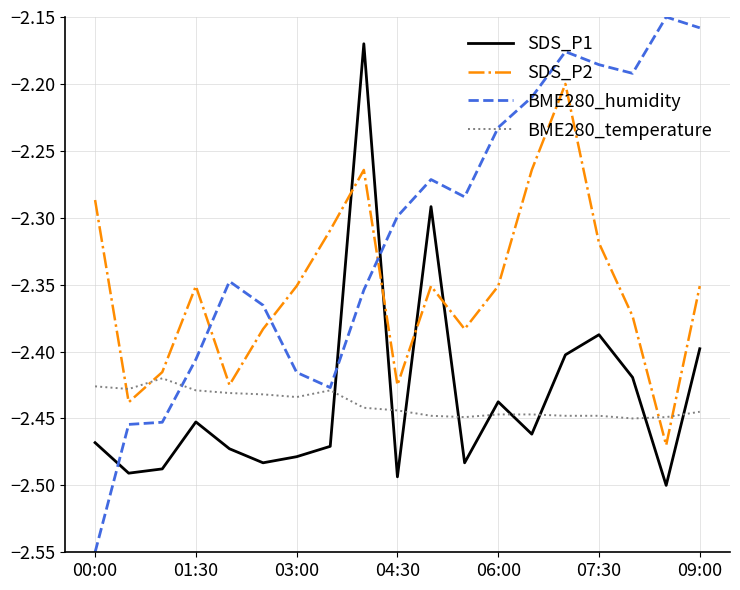

Which series has the largest range (max minus min)?

BME280_humidity